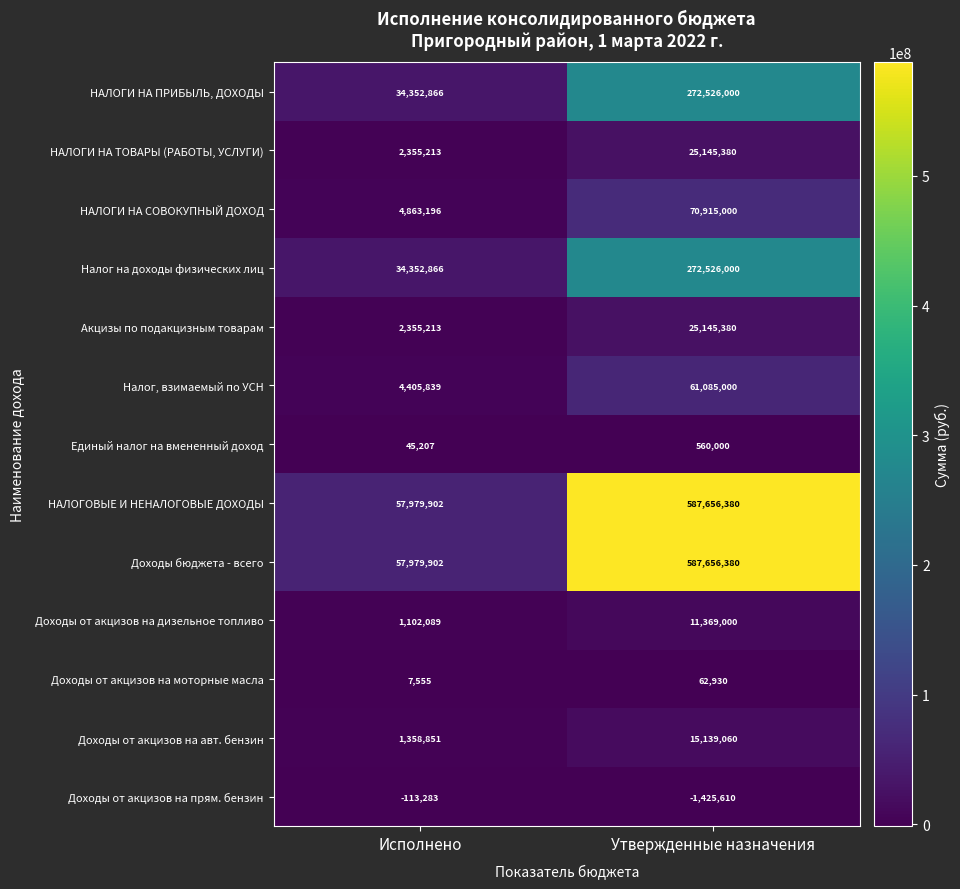

How many data points does each series have?

2